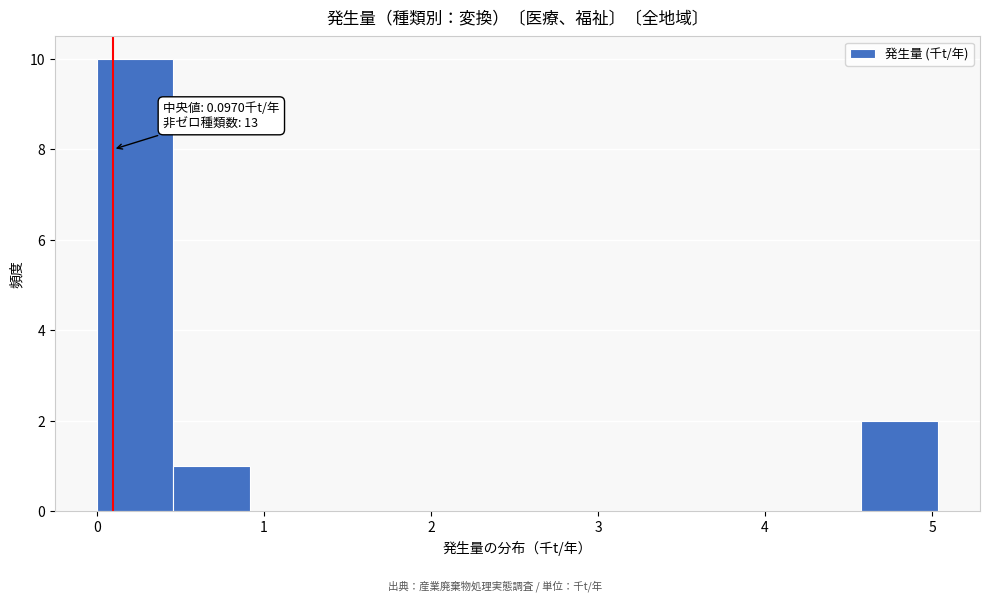

Over which range of the x-axis is the bar tallest?

0.0 to 0.5